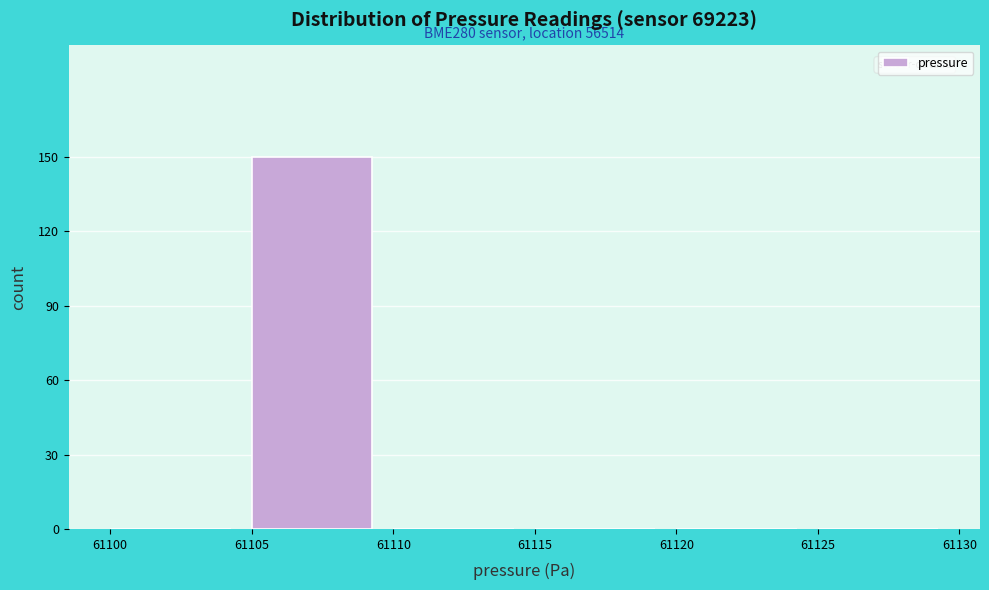

Over which range of the x-axis is the bar tallest?

61105 to 61110